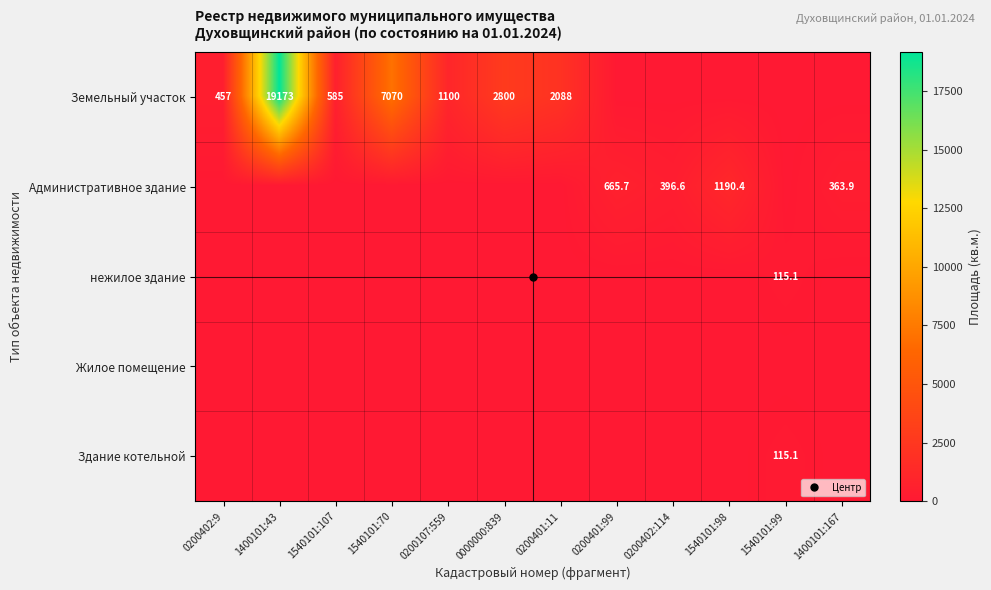

What is the total value across all series at 1540101:107?

585.0